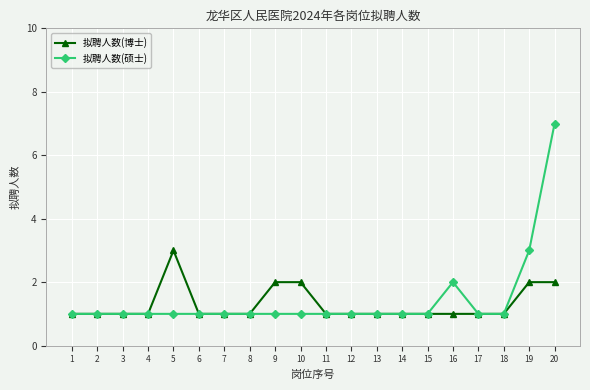

At which category is the sum across all series the highest?

20